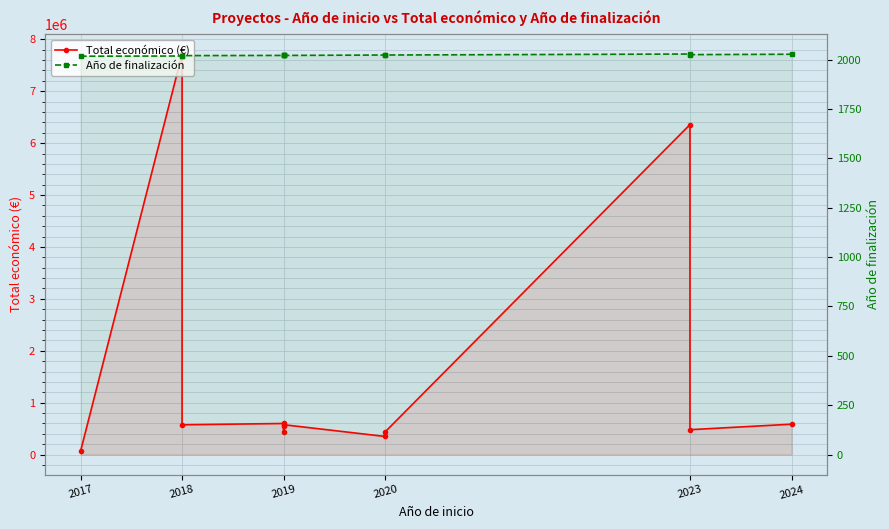

List the series in order of their peak value, highest first.

Total económico (€), Año de finalización